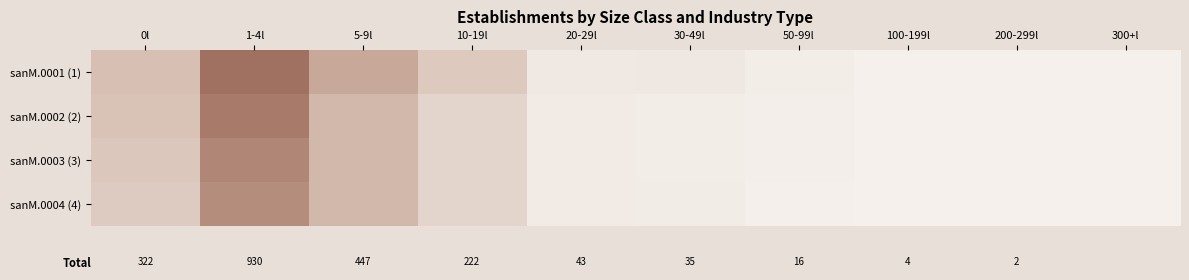

True or false: sanM.0003 (3) has a value of 0 at 100-199l.

False